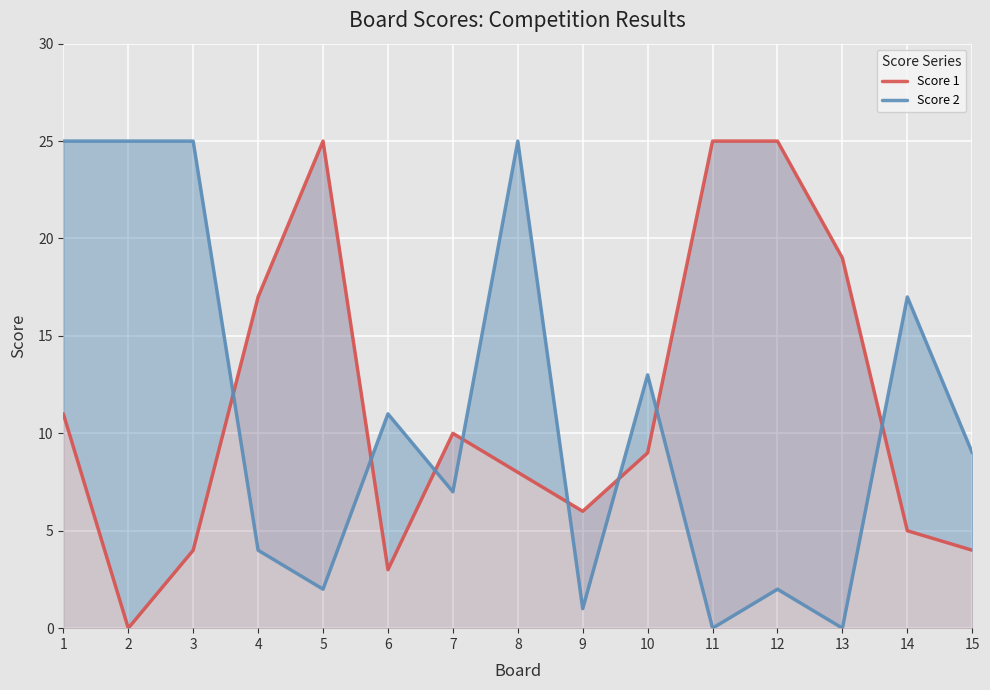

At which category is the sum across all series the highest?

1